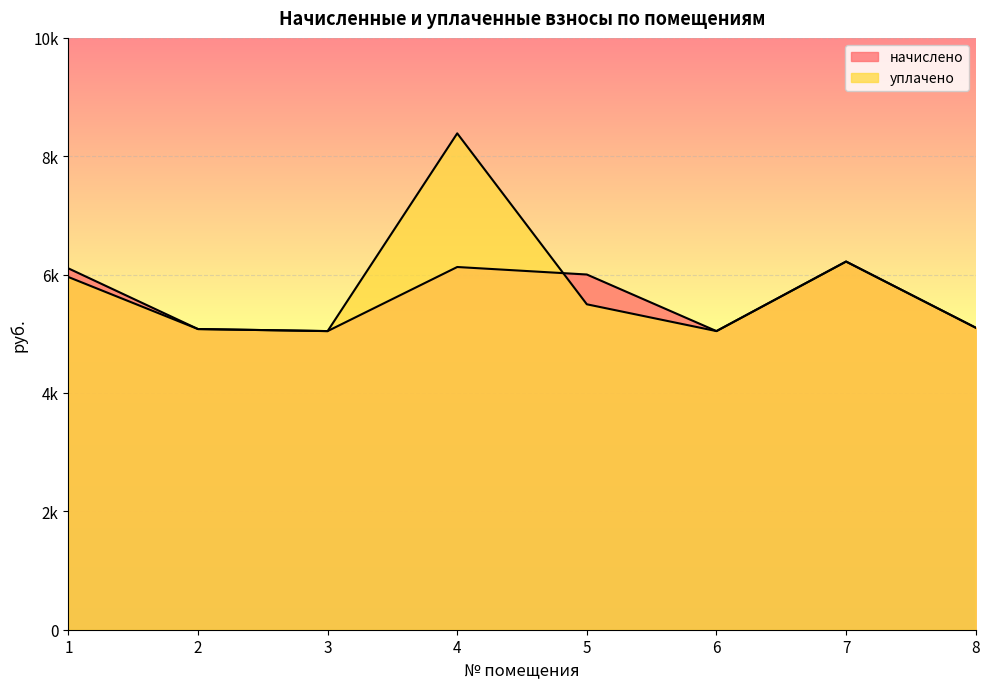

Which series has the largest total across all categories?

уплачено